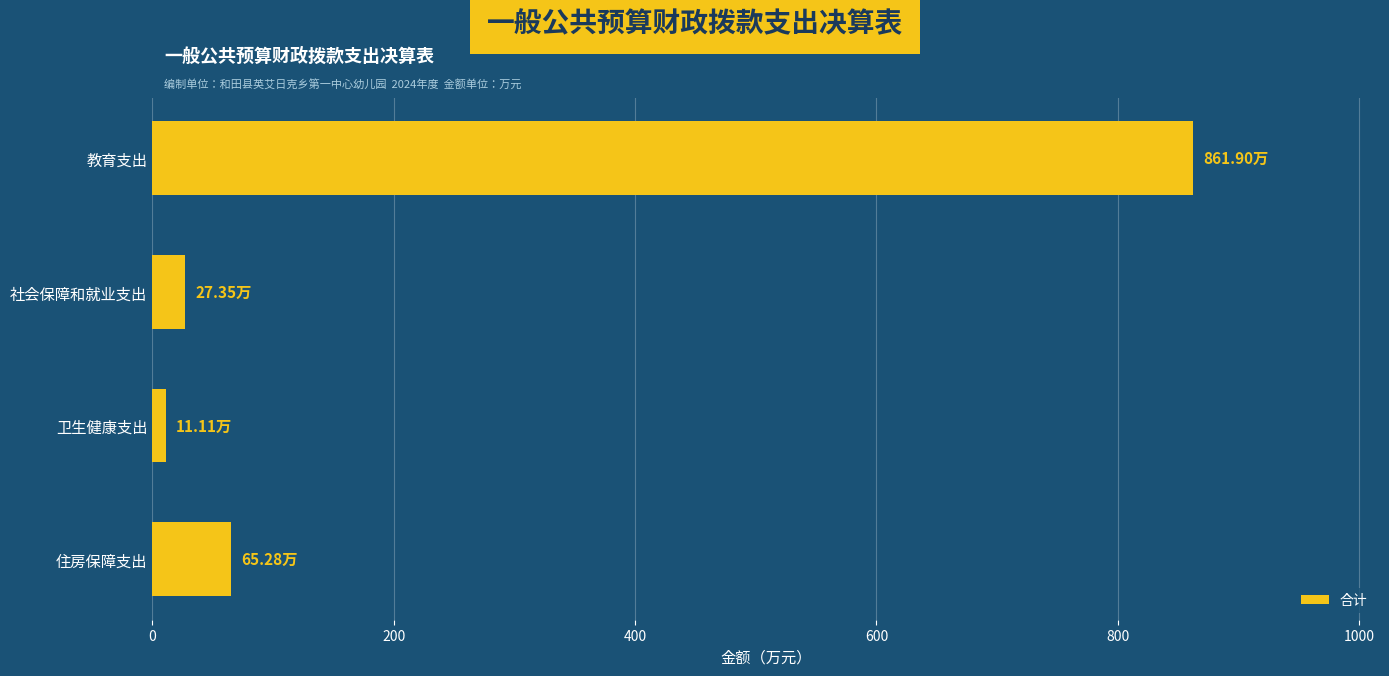

What is the label of the 2nd bar from the bottom?

卫生健康支出